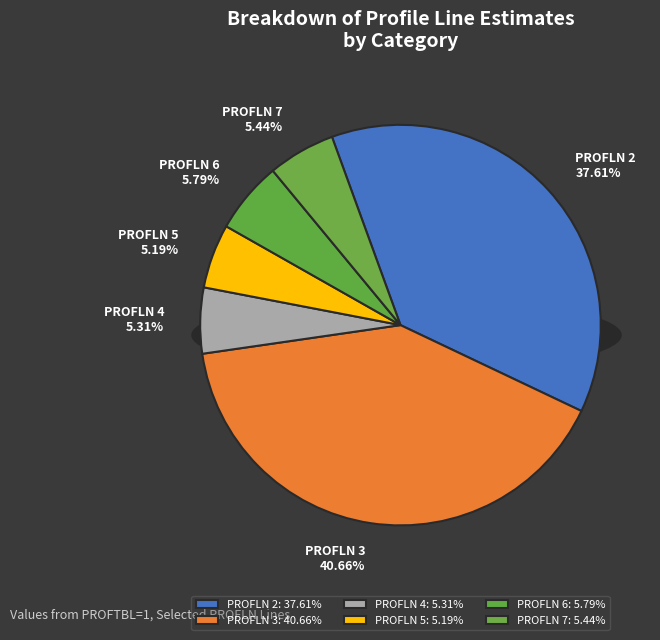

Does PROFLN 7 represent more than half of the total?

No